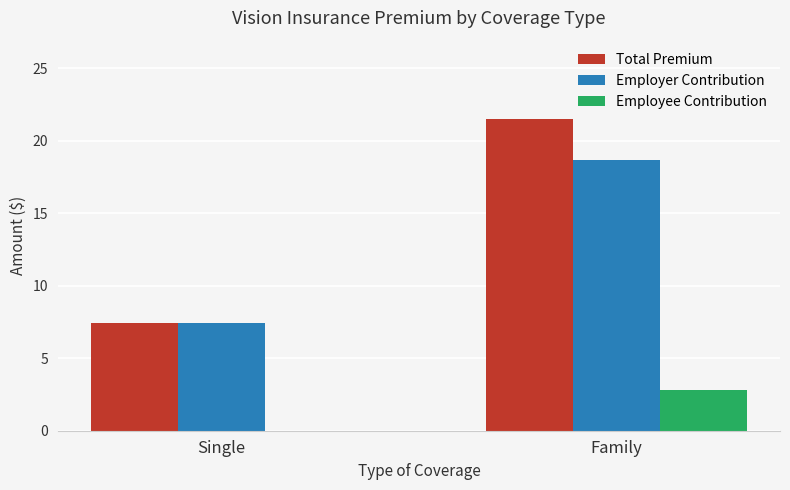

At which category is the sum across all series the highest?

Family